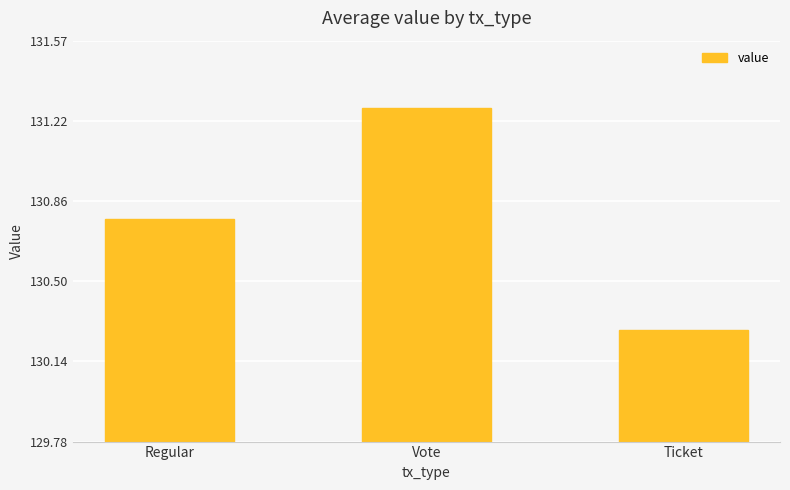

Rank the categories by value from highest to lowest.

Vote, Regular, Ticket